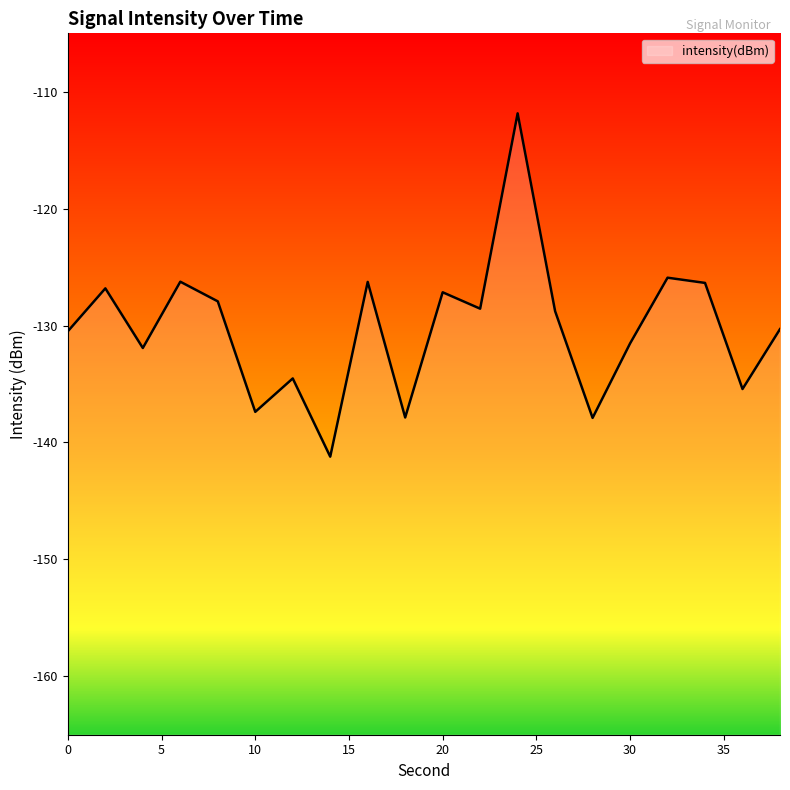

List the labels in order of value, smallest first.

14, 28, 18, 10, 36, 12, 4, 30, 0, 38, 26, 22, 8, 20, 2, 34, 16, 6, 32, 24